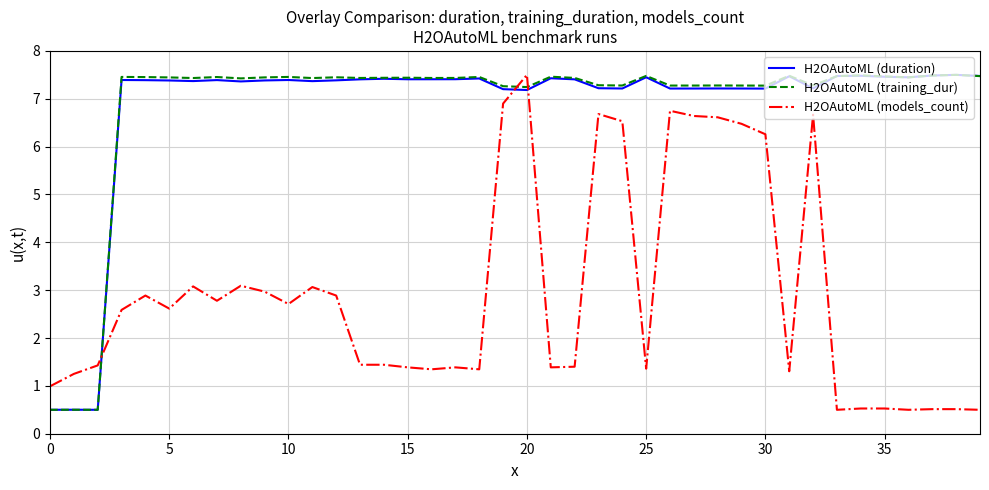

True or false: H2OAutoML (models_count) and H2OAutoML (duration) cross at least once.

True